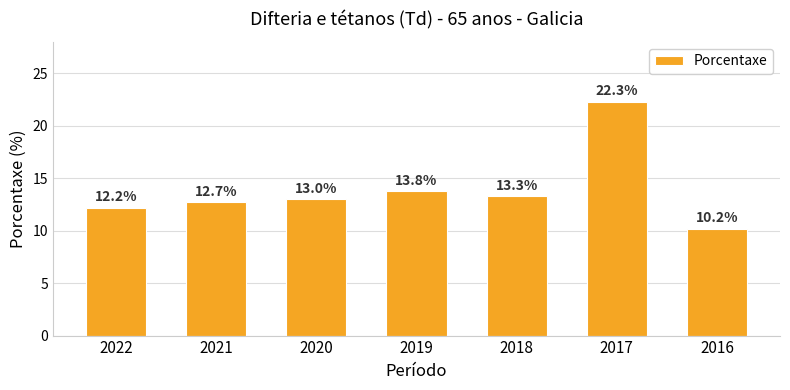

True or false: the data shows 10.2 at 2016.

True